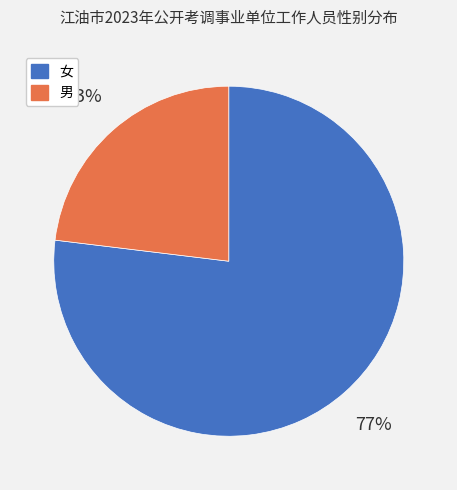

What is the smallest slice in the pie chart?

男